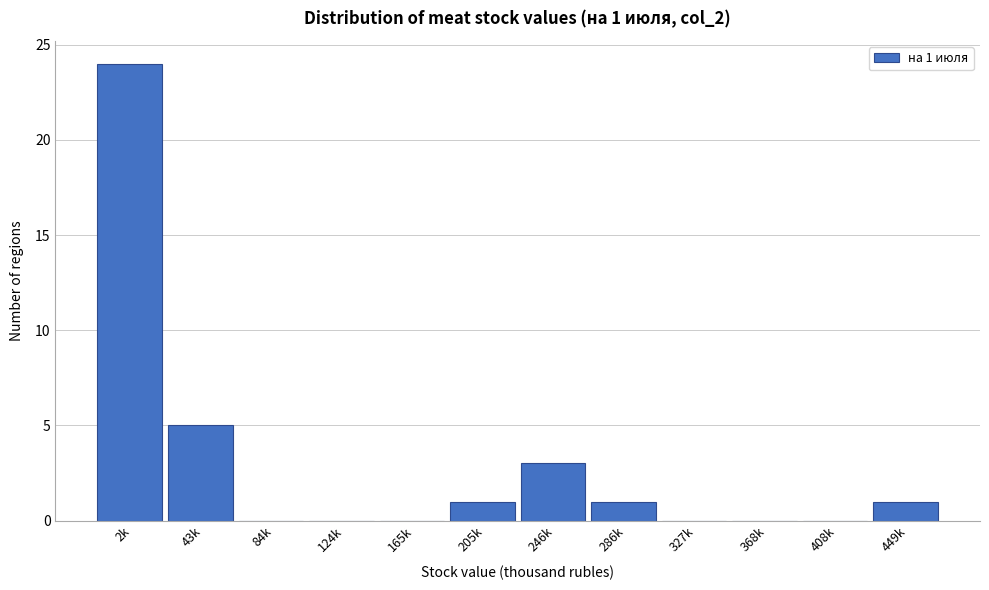

Reading left to right, list all the values displayed in this chart.

2k=24	43k=5	84k=0	124k=0	165k=0	205k=1	246k=3	286k=1	327k=0	368k=0	408k=0	449k=1